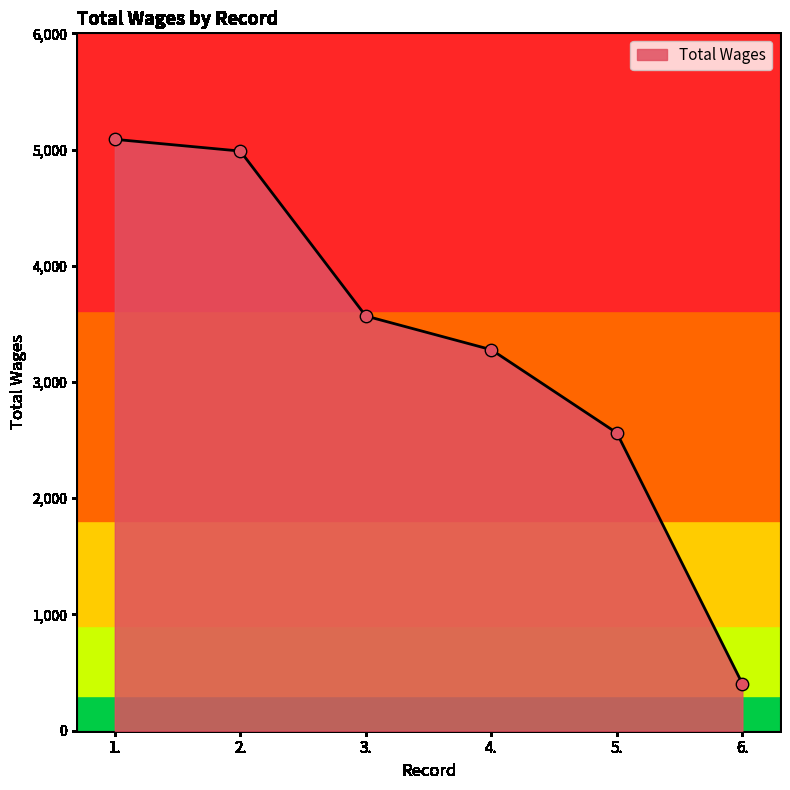

Between 2. and 5., which is larger?

2.